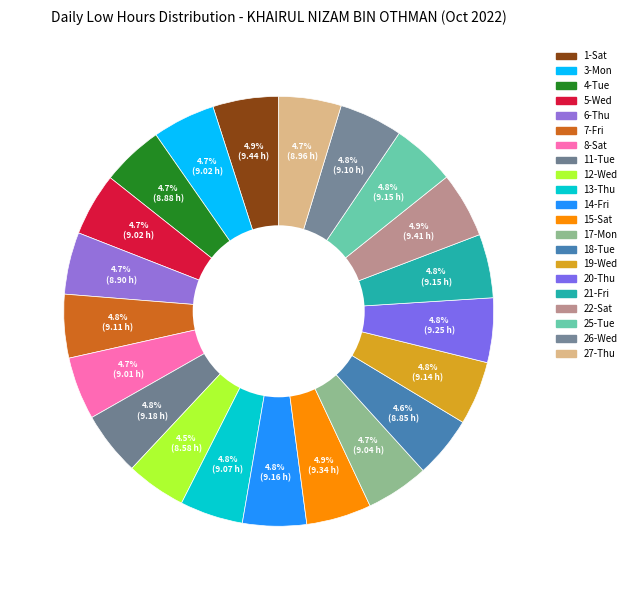

To the nearest percent, what is the combined percentage of 1-Sat and 18-Tue?

10%